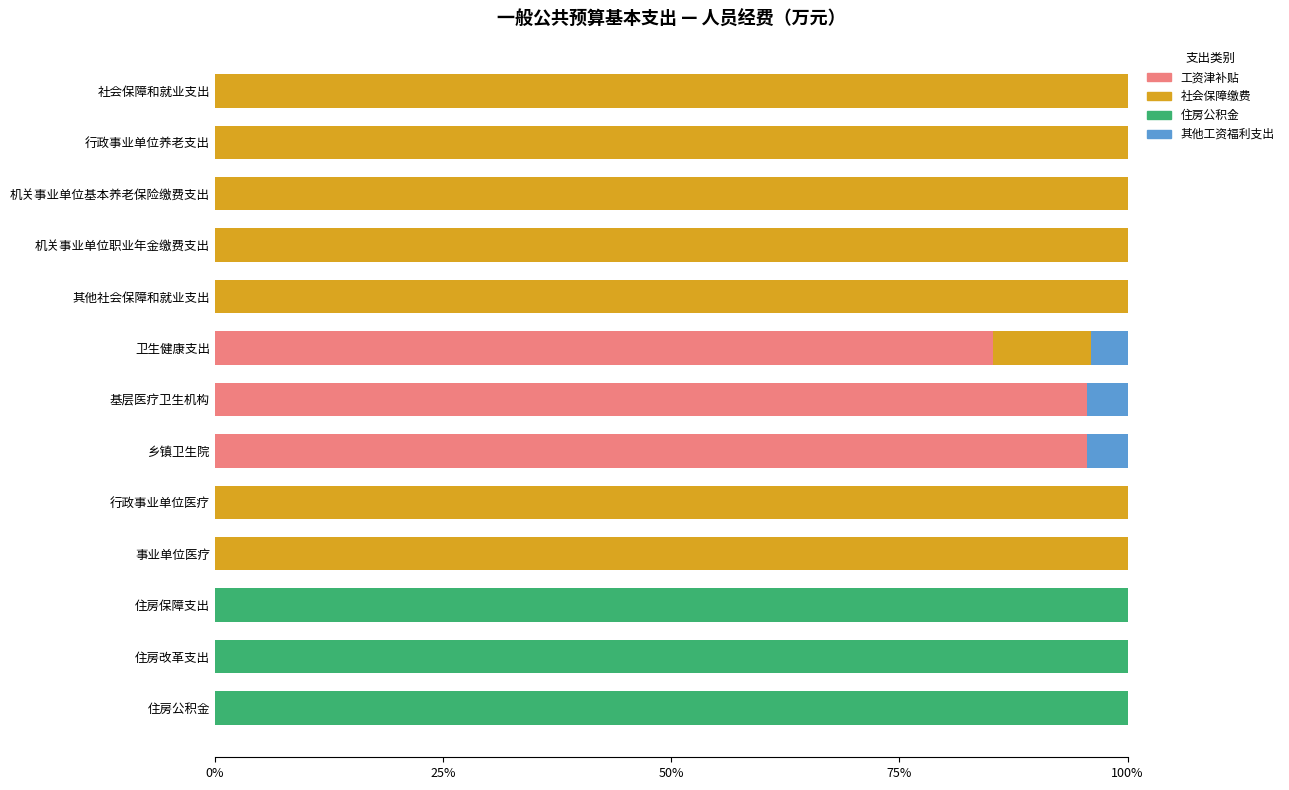

How many categories are shown in the chart?

13